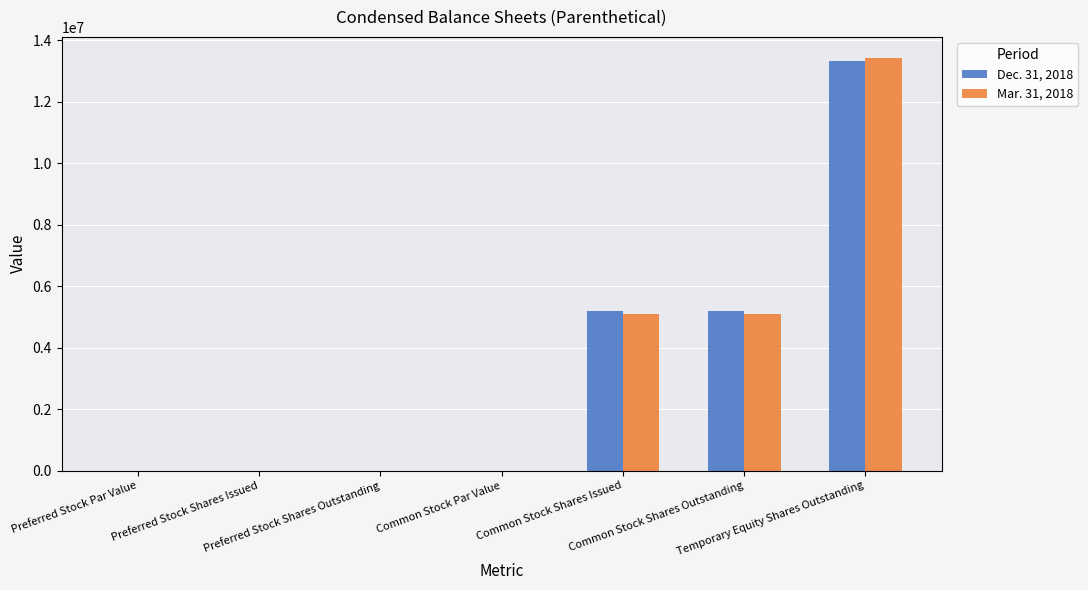

What are all the series names shown in the legend?

Dec. 31, 2018, Mar. 31, 2018